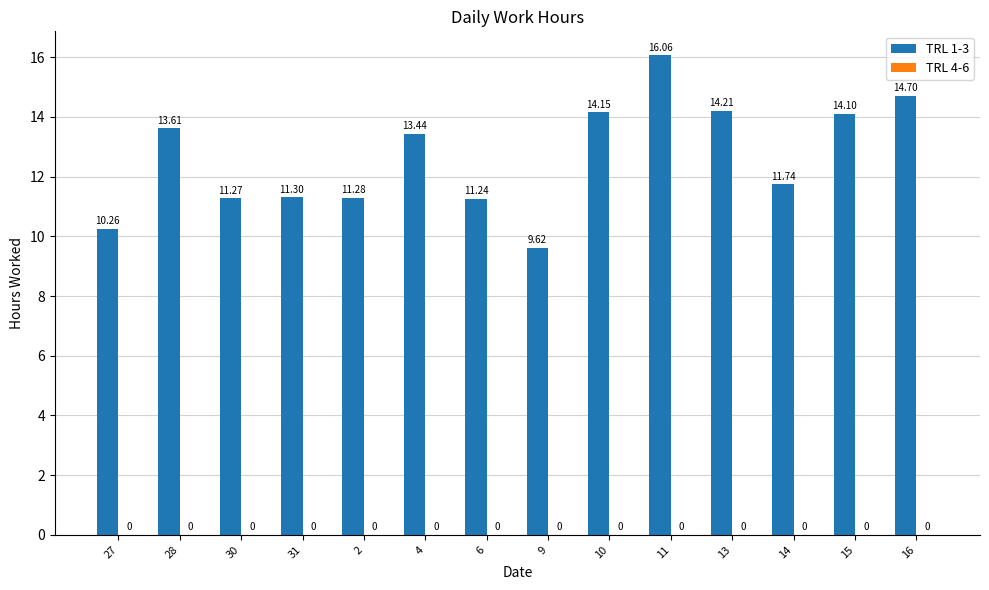

What is the average value?

12.6